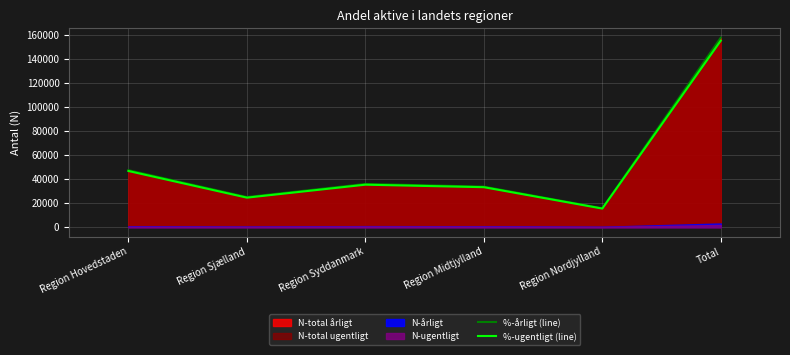

What is the label of the 2nd point from the right?

Region Nordjylland